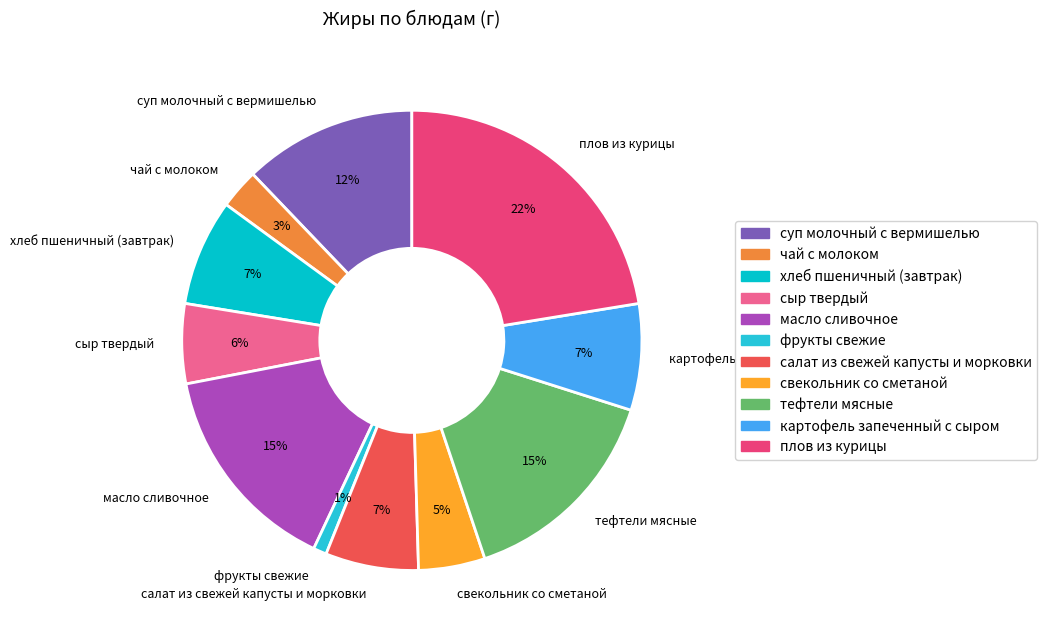

Is there a majority slice in this chart?

No